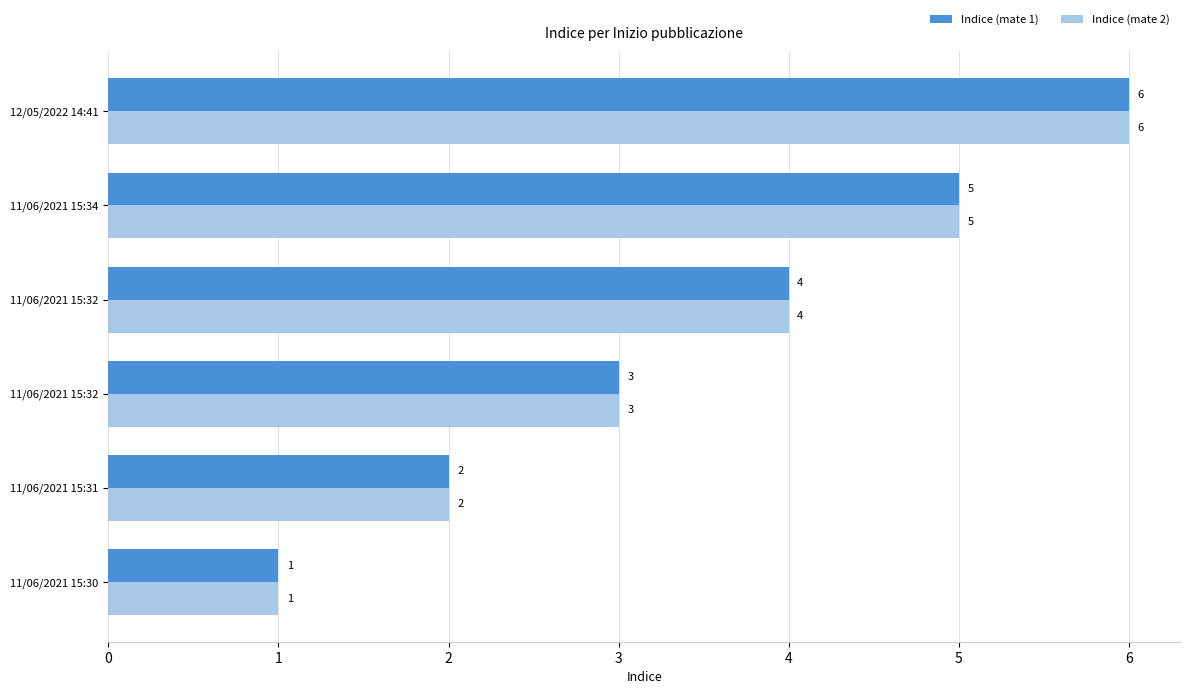

At which category does the chart reach its peak across all series?

12/05/2022 14:41